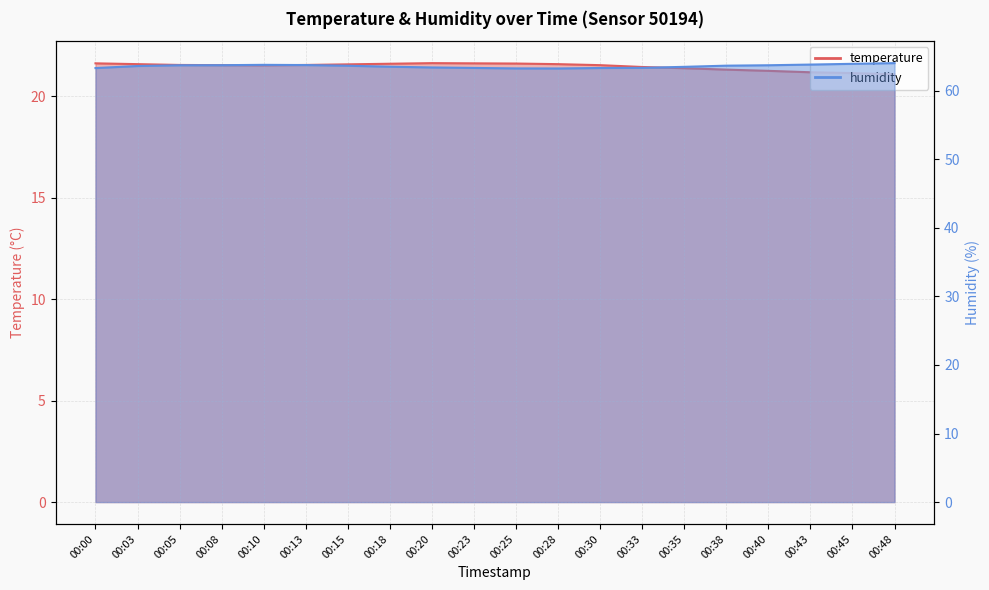

Where is the first local maximum for temperature?

00:20